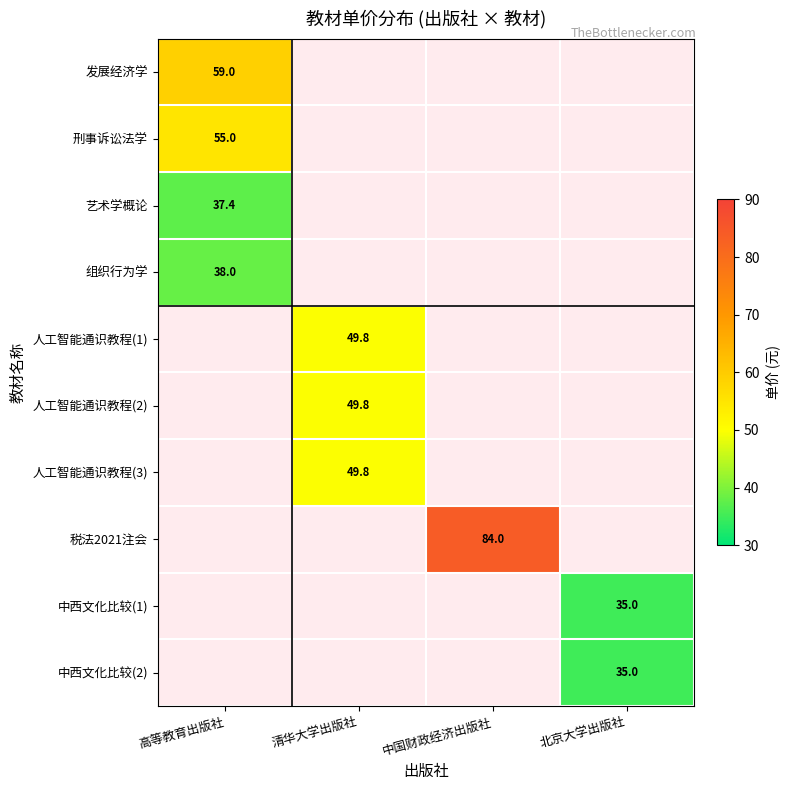

Is it true that 组织行为学 equals 59.9 at 高等教育出版社?

False